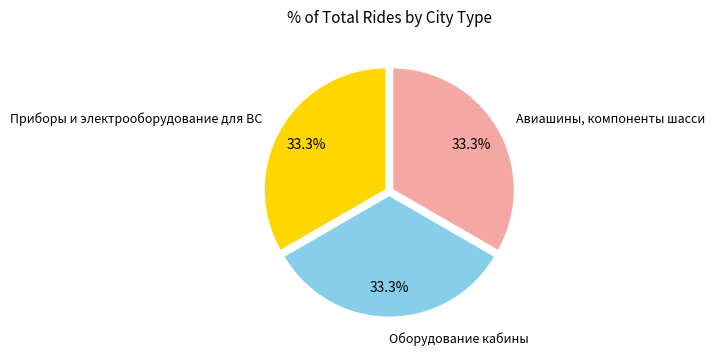

Does any single category account for the majority?

No